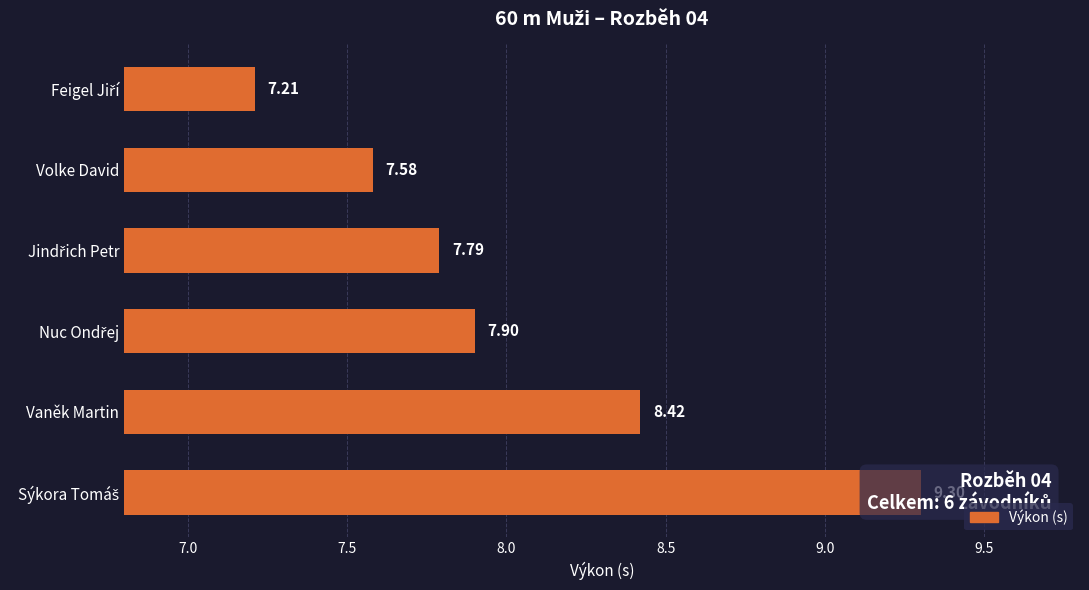

What is the sum of the values at Feigel Jiří and Volke David?

14.8